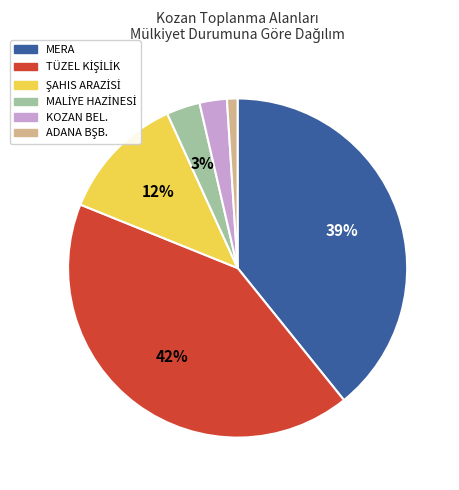

Does any single category account for the majority?

No